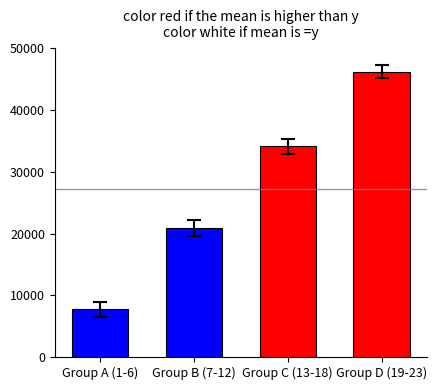

How many values are below 34100?

2